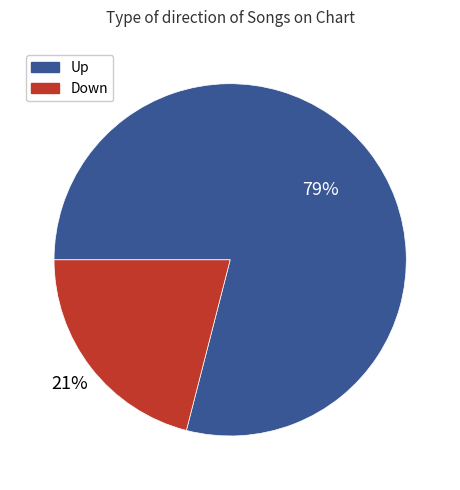

To the nearest percent, what is the difference between the largest and smallest slice percentages?

58%